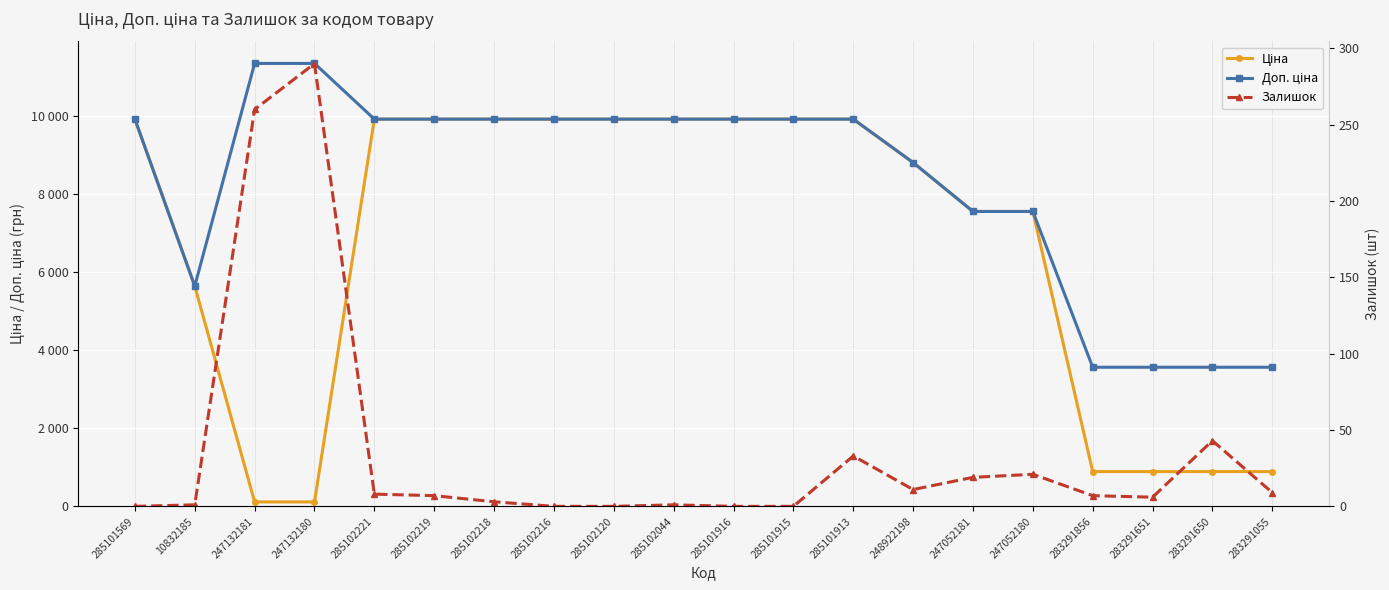

In Доп. ціна, how many points are lower than both neighbors (excluding endpoints)?

1